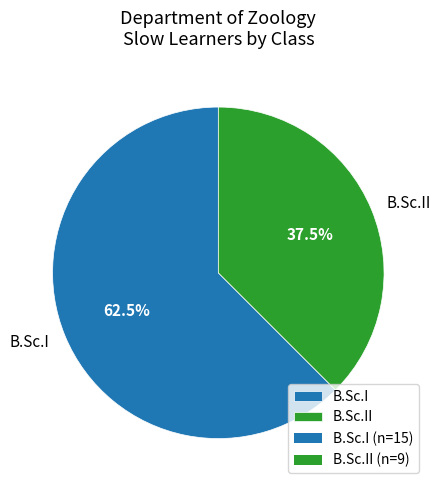

What is the ratio of the value at B.Sc.II to the value at B.Sc.I?

0.6